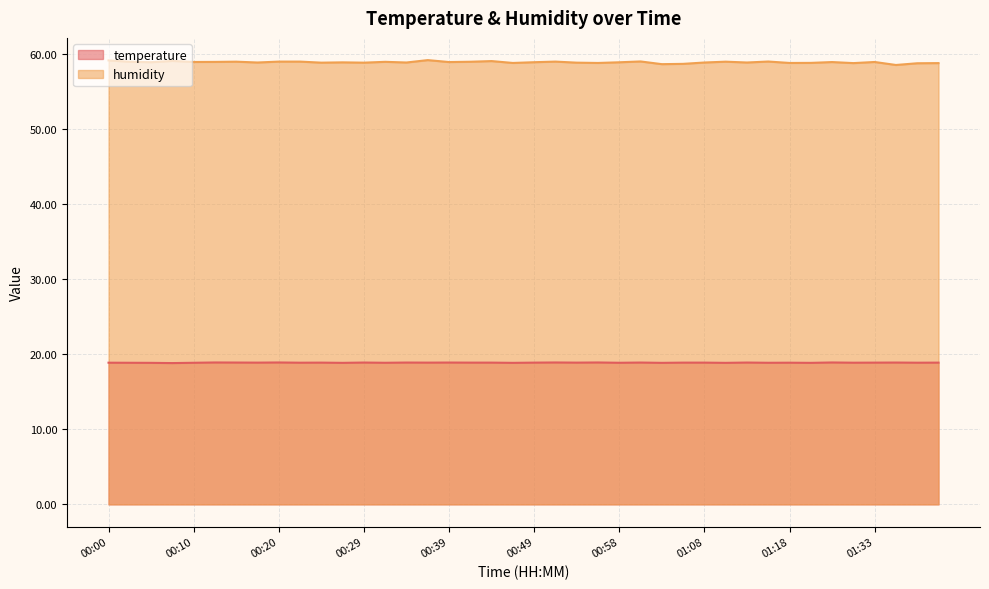

Rank the categories by temperature value from highest to lowest.

00:12, 00:20, 00:51, 00:56, 01:29, 00:15, 00:29, 00:34, 00:39, 01:01, 01:13, 01:36, 00:17, 00:24, 00:36, 00:41, 00:44, 00:49, 00:53, 01:06, 01:08, 01:33, 01:41, 00:00, 00:22, 01:18, 01:31, 01:38, 00:03, 00:10, 00:32, 00:58, 01:15, 00:05, 00:27, 00:46, 01:03, 01:11, 01:20, 00:08